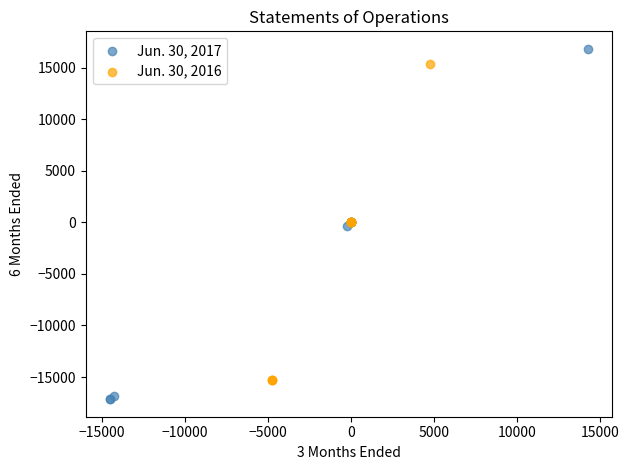

Which series contains the lowest Y value?

Jun. 30, 2017